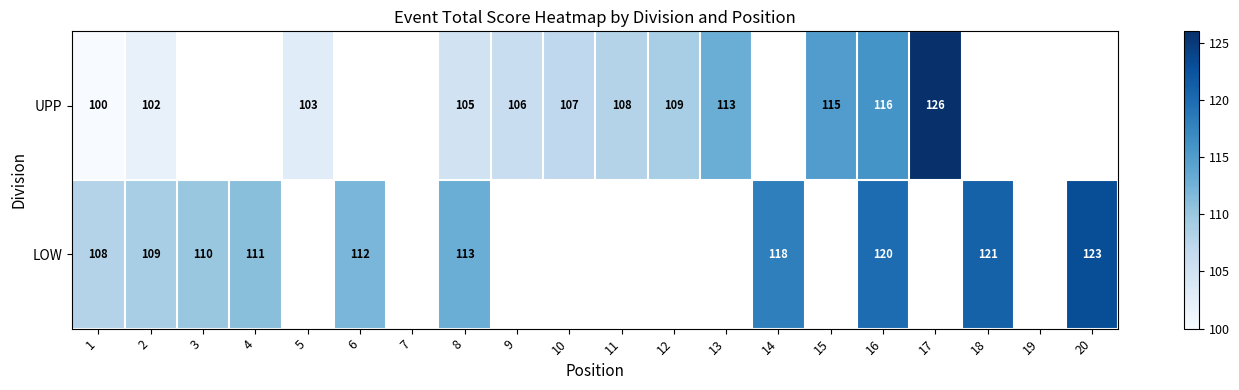

Is it true that UPP equals 103 at 5?

True